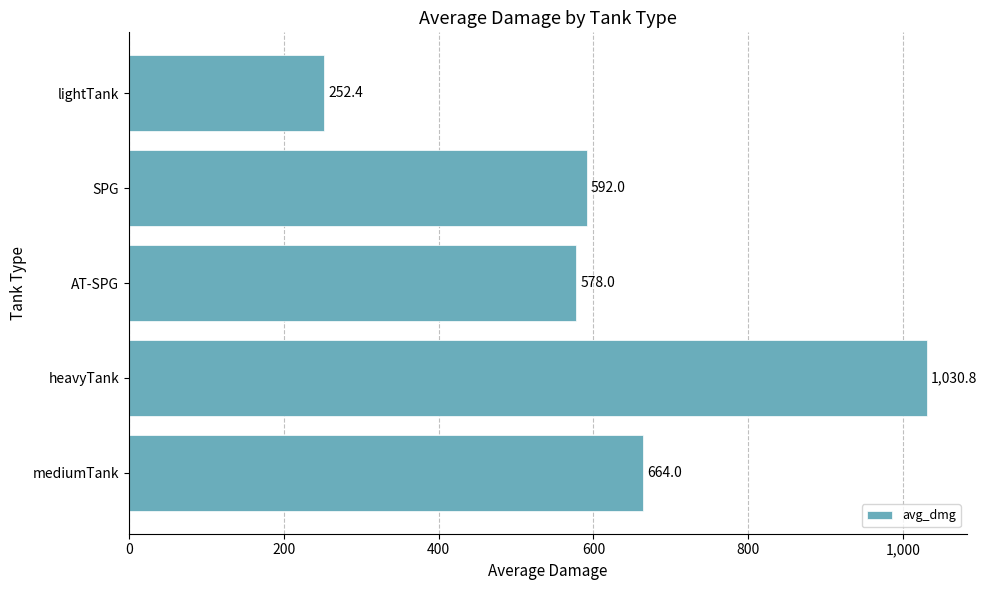

How many distinct data groups are displayed?

1